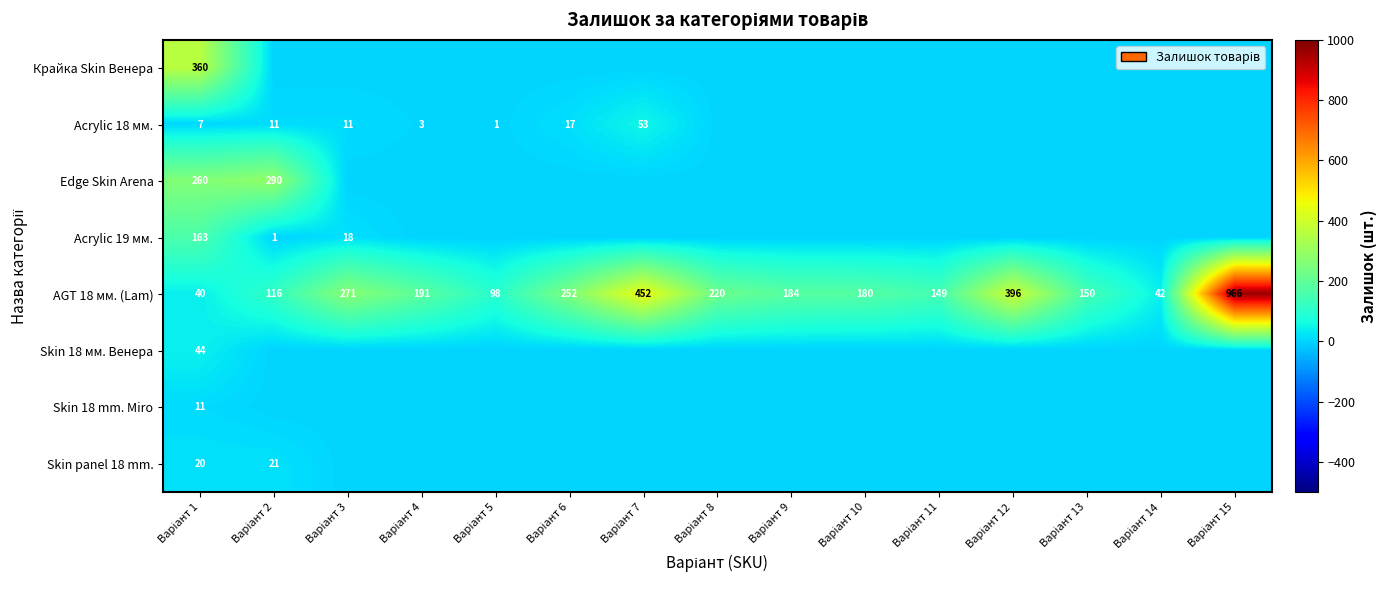

What is the difference between the maximum and minimum values in the AGT 18 мм. (Lam) series?

926